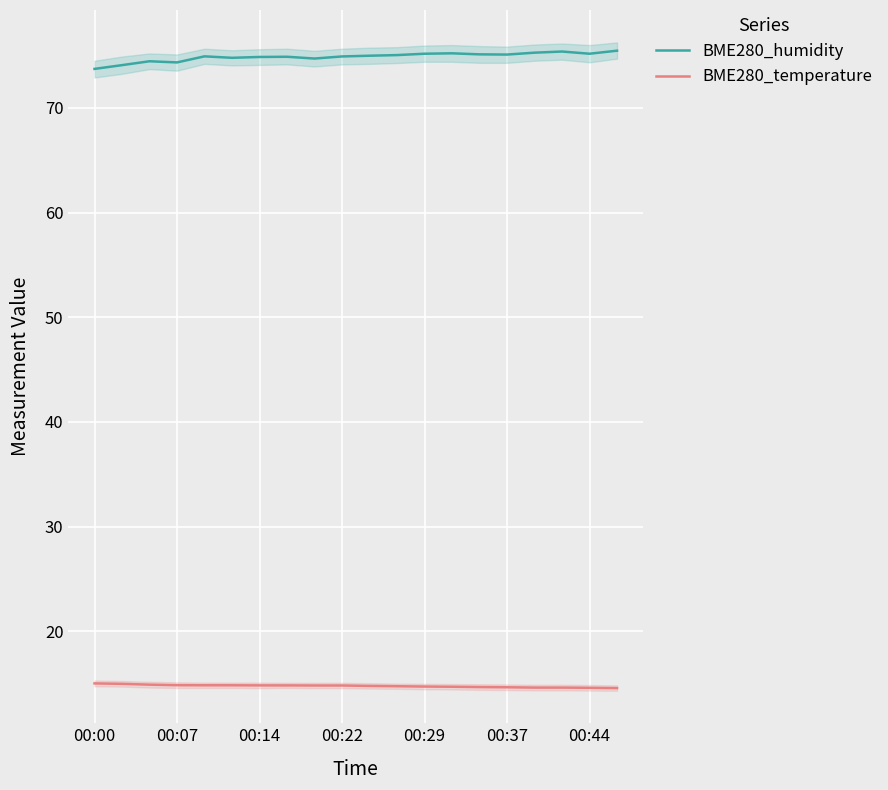

True or false: BME280_temperature and BME280_humidity intersect in this chart.

False